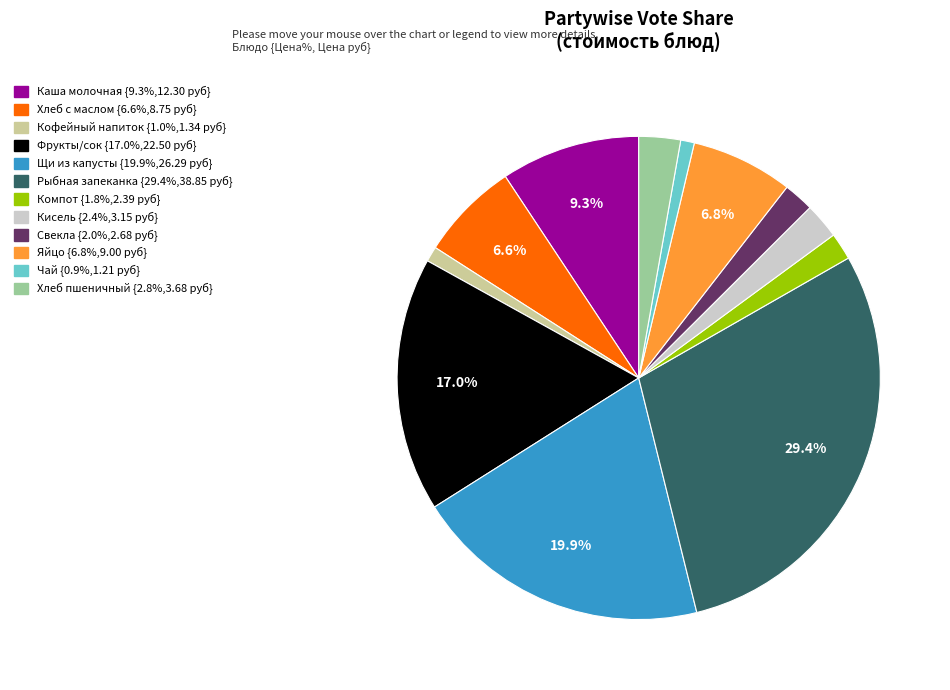

Does any single category account for the majority?

No